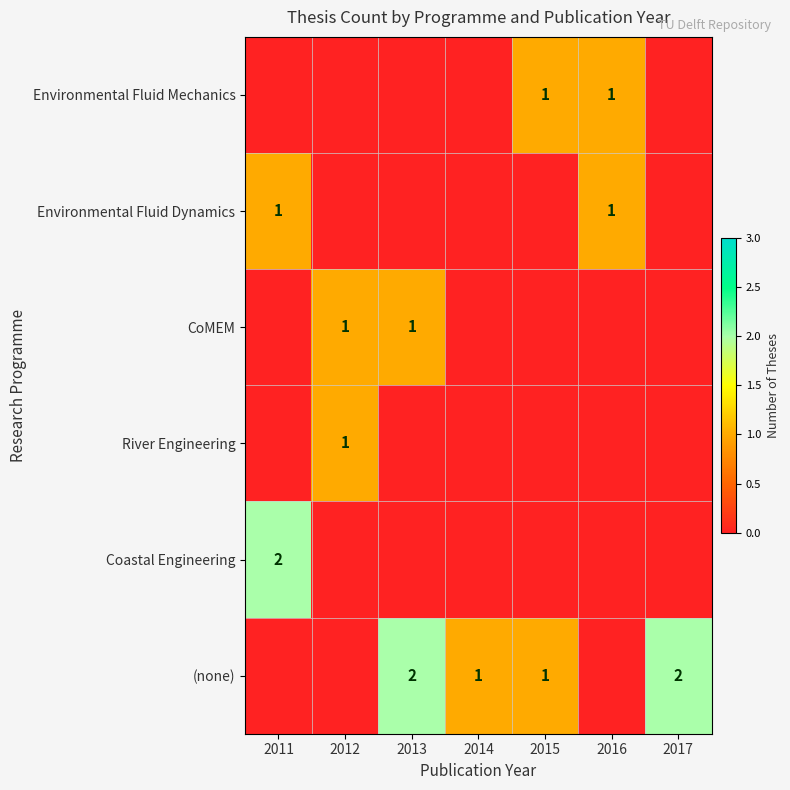

True or false: Environmental Fluid Dynamics has a value of 1 at 2016.

True